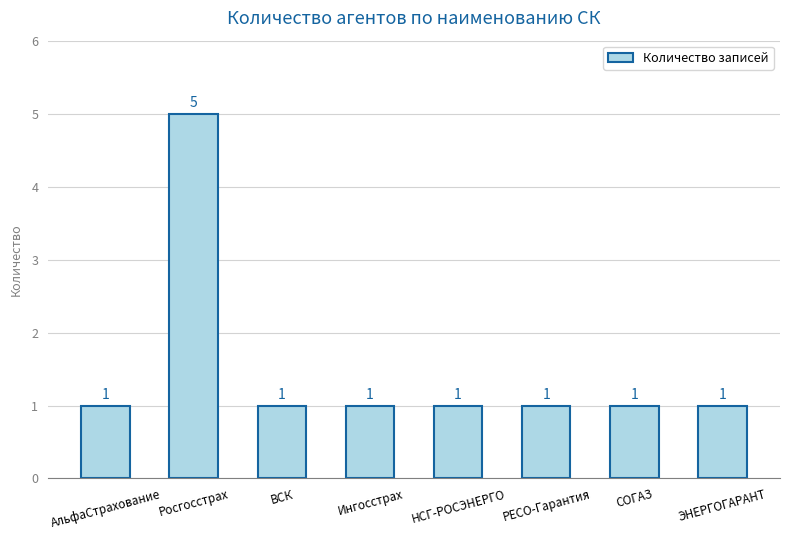

Reading left to right, transcribe all the data shown in this chart.

АльфаСтрахование=1	Росгосстрах=5	ВСК=1	Ингосстрах=1	НСГ-РОСЭНЕРГО=1	РЕСО-Гарантия=1	СОГАЗ=1	ЭНЕРГОГАРАНТ=1